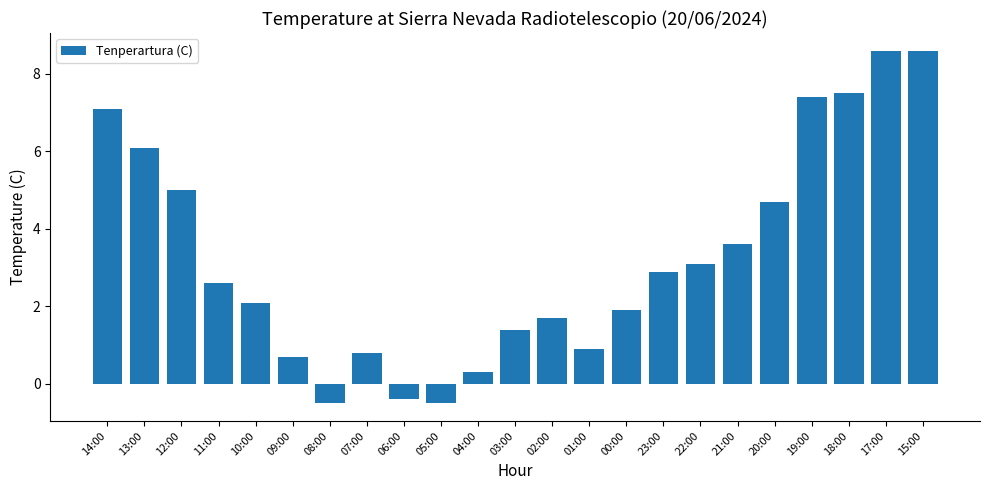

Reading right to left, list all the values displayed in this chart.

15:00=8.6	17:00=8.6	18:00=7.5	19:00=7.4	20:00=4.7	21:00=3.6	22:00=3.1	23:00=2.9	00:00=1.9	01:00=0.9	02:00=1.7	03:00=1.4	04:00=0.3	05:00=-0.5	06:00=-0.4	07:00=0.8	08:00=-0.5	09:00=0.7	10:00=2.1	11:00=2.6	12:00=5.0	13:00=6.1	14:00=7.1